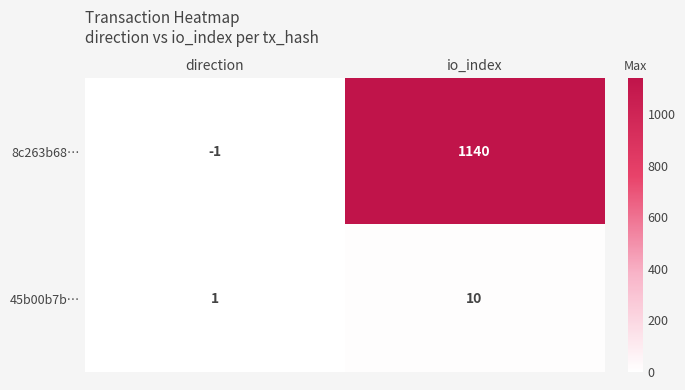

Rank the series at io_index from highest to lowest value.

8c263b68…, 45b00b7b…